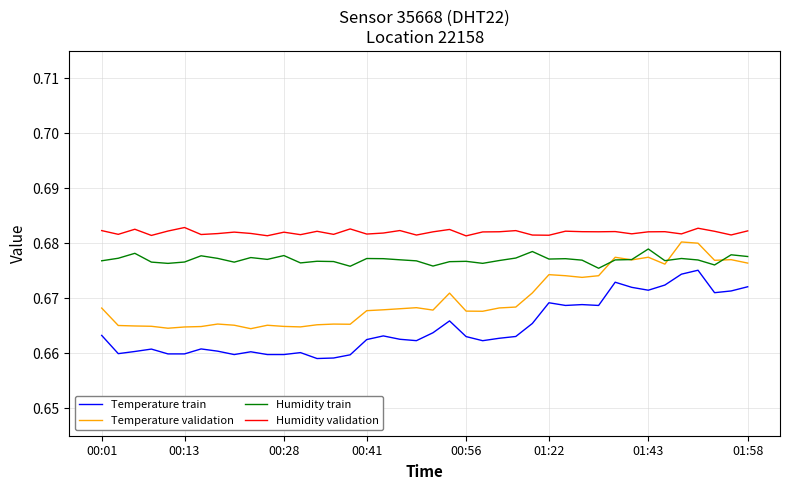

Which series has the largest total across all categories?

Humidity validation